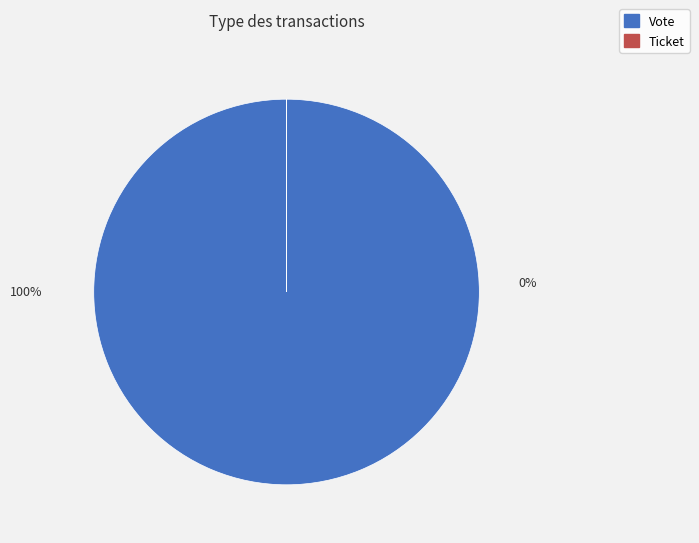

To the nearest percent, what is the average slice percentage?

50%